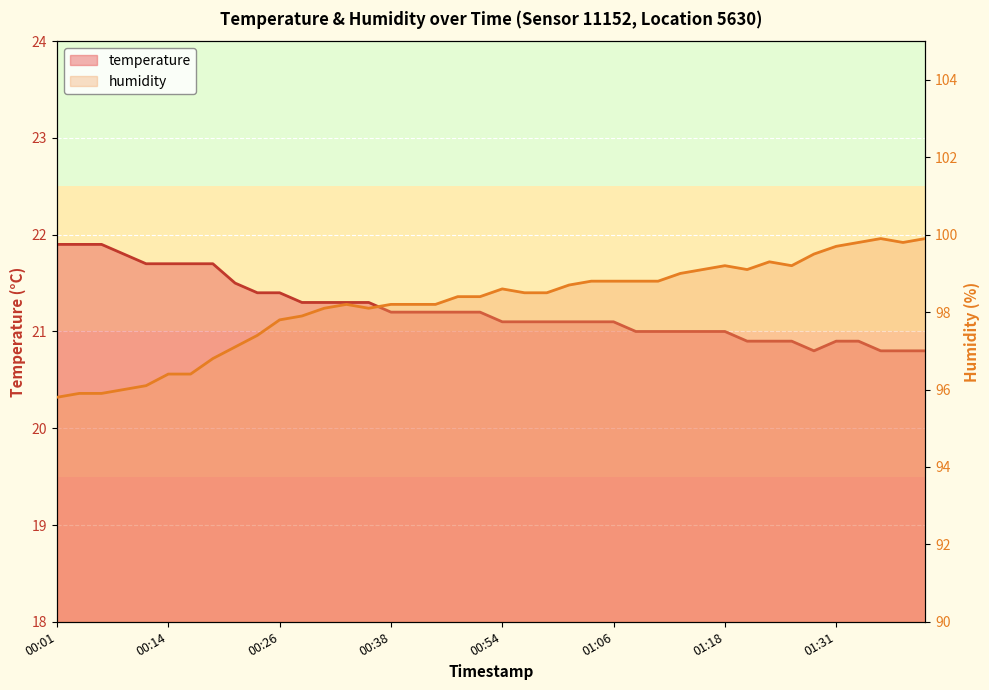

True or false: humidity has more than 0 interior local peaks.

True